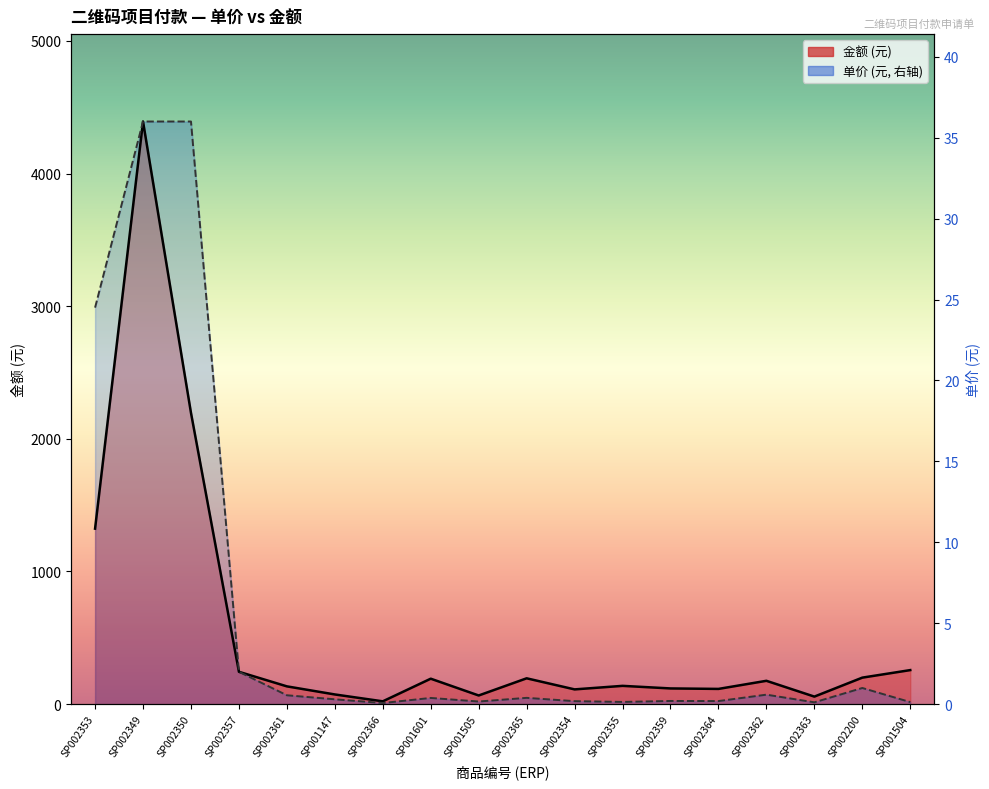

Which series changed the most between SP002357 and SP002361?

单价